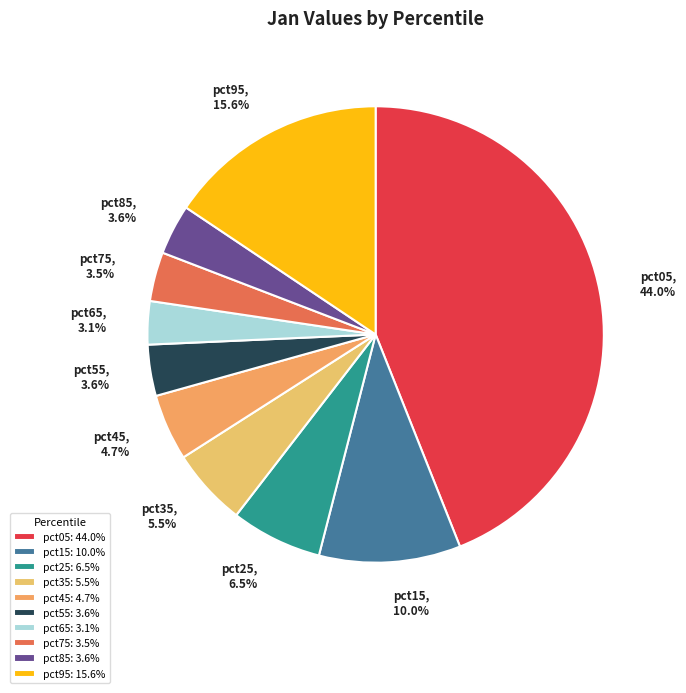

How many segments does this pie chart have?

10